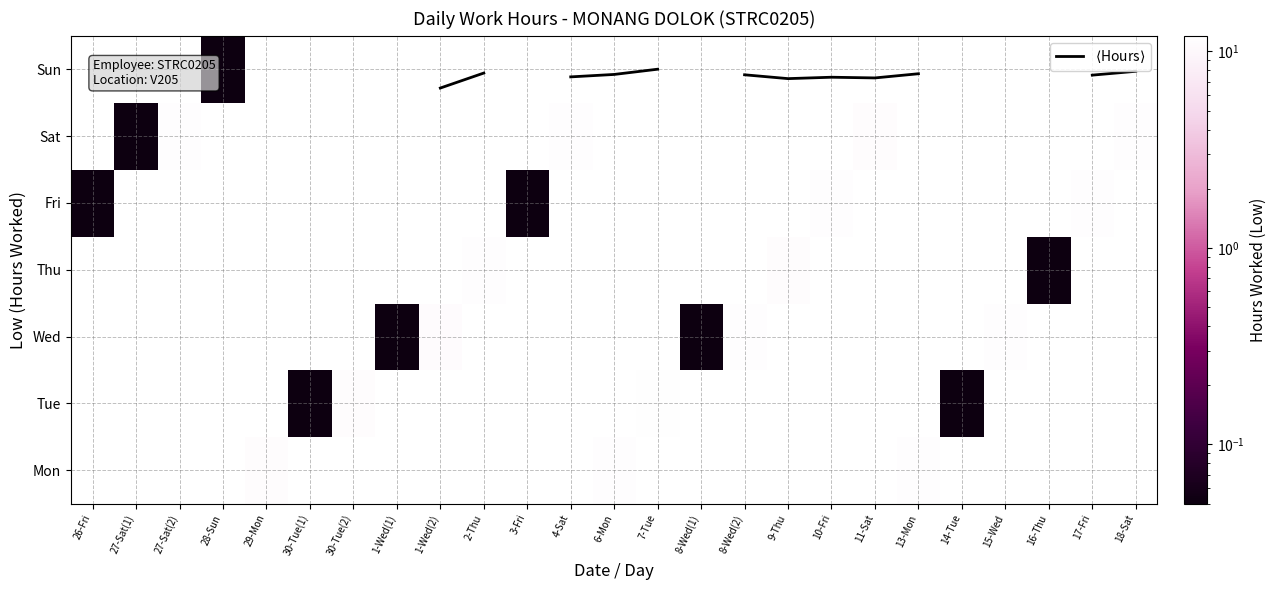

What is the maximum value shown in the chart?

11.5